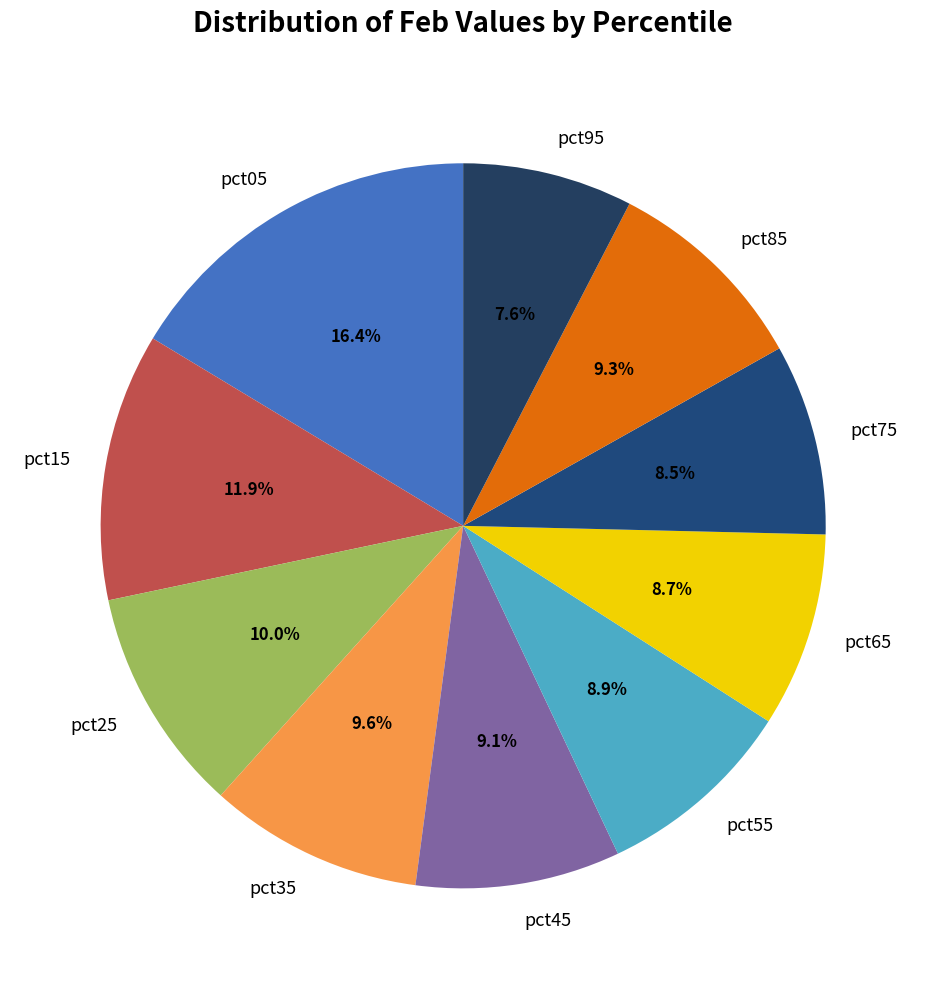

Does pct85 account for over 50% of the chart?

No